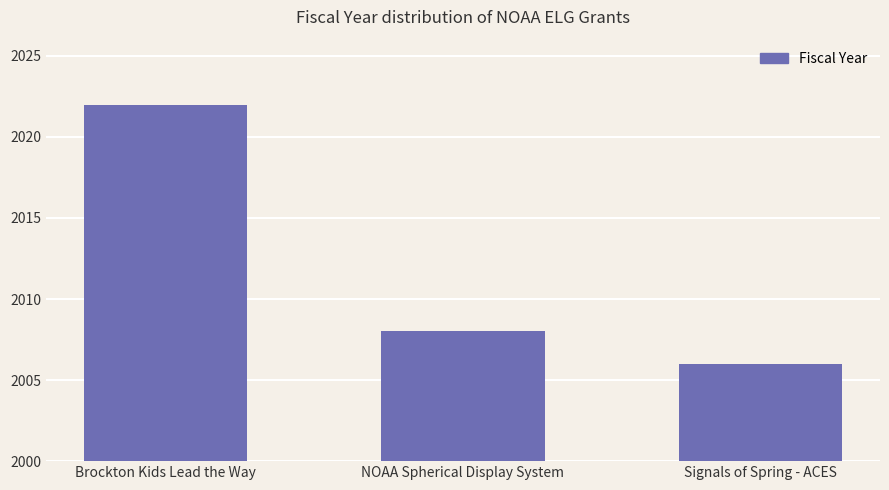

What is the label of the 2nd bar from the left?

NOAA Spherical Display System